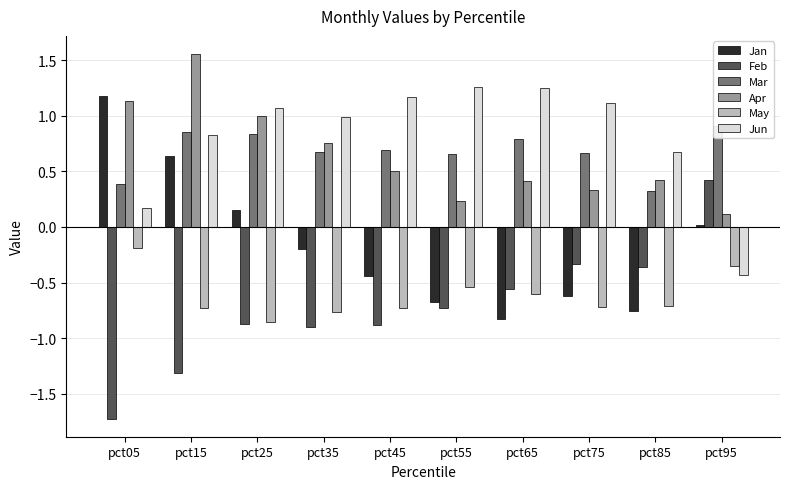

How many series are shown in this chart?

6